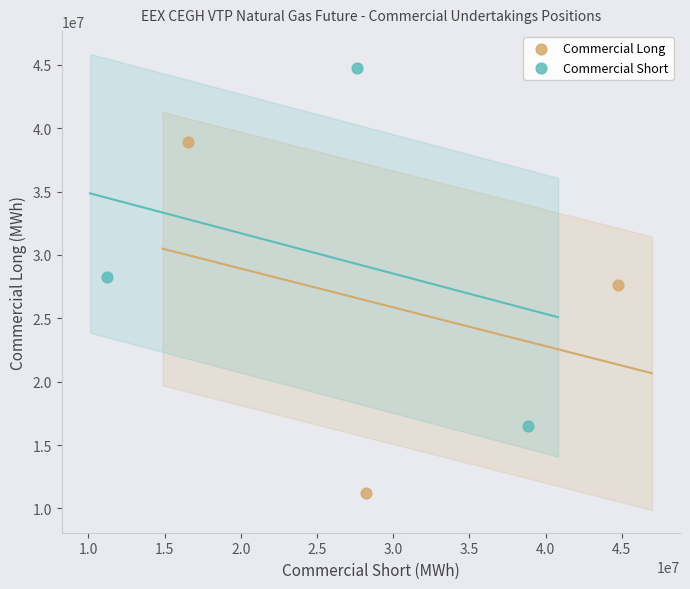

Which series contains the lowest Y value?

Commercial Long